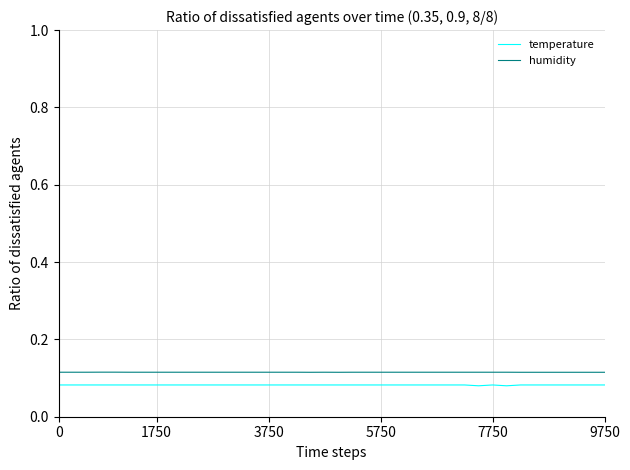

At how many categories does at least one series exceed 0?

40